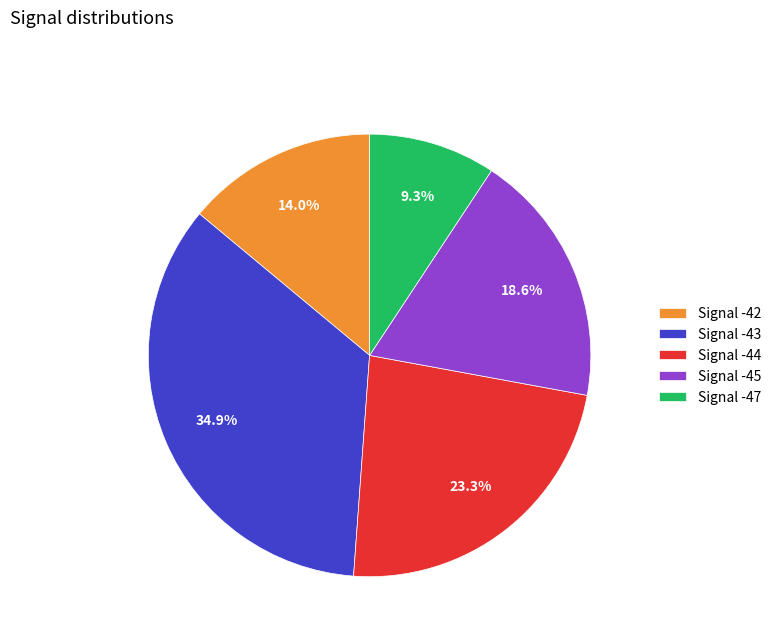

Which category has the smallest portion of the pie?

Signal -47